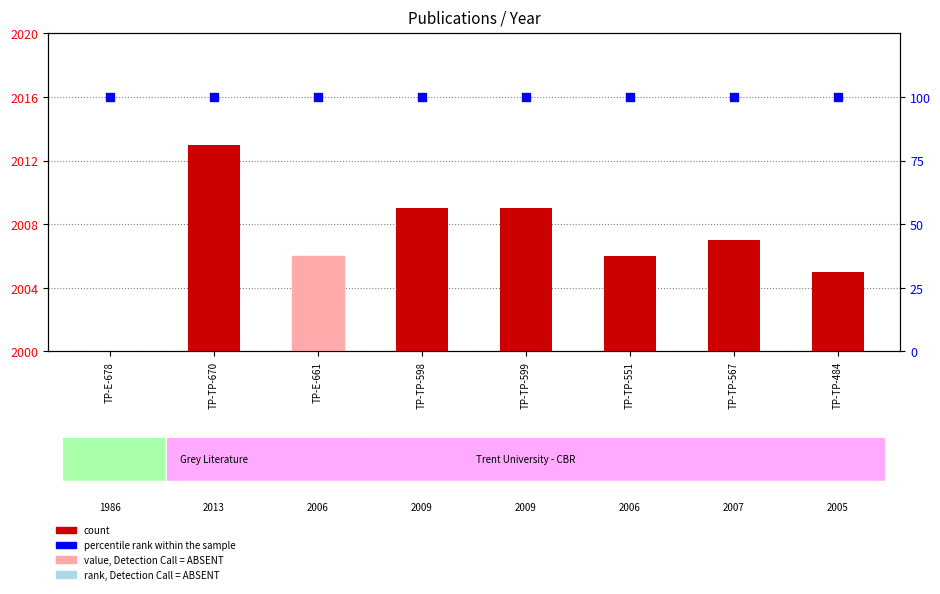

Which series has the largest Y range (max minus min)?

count